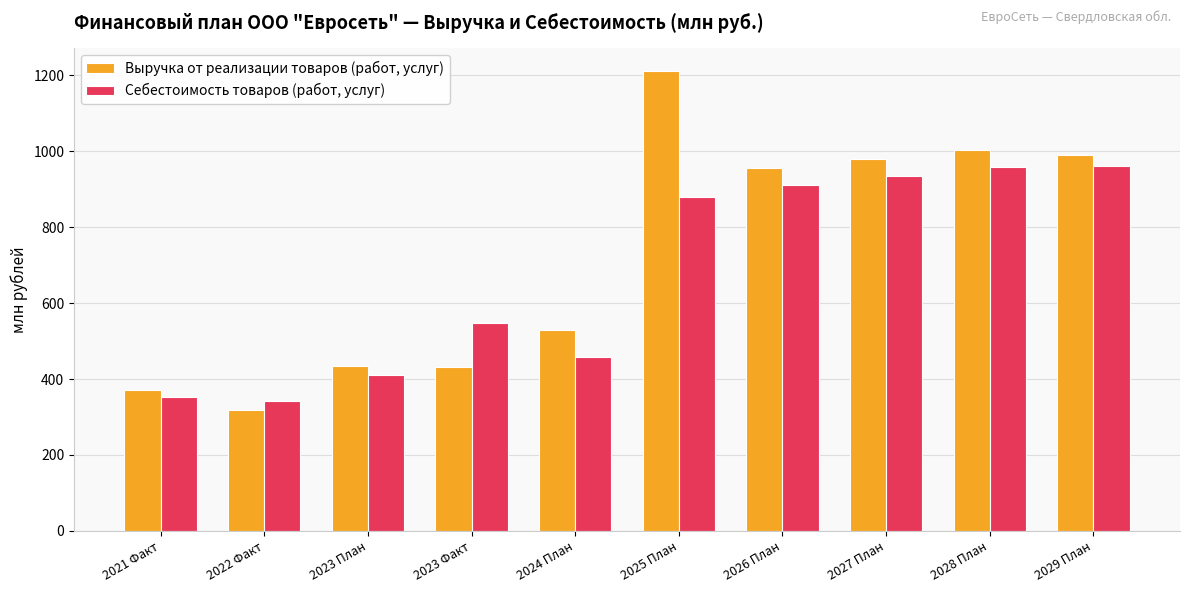

Which category has the lowest value across all series?

2022 Факт